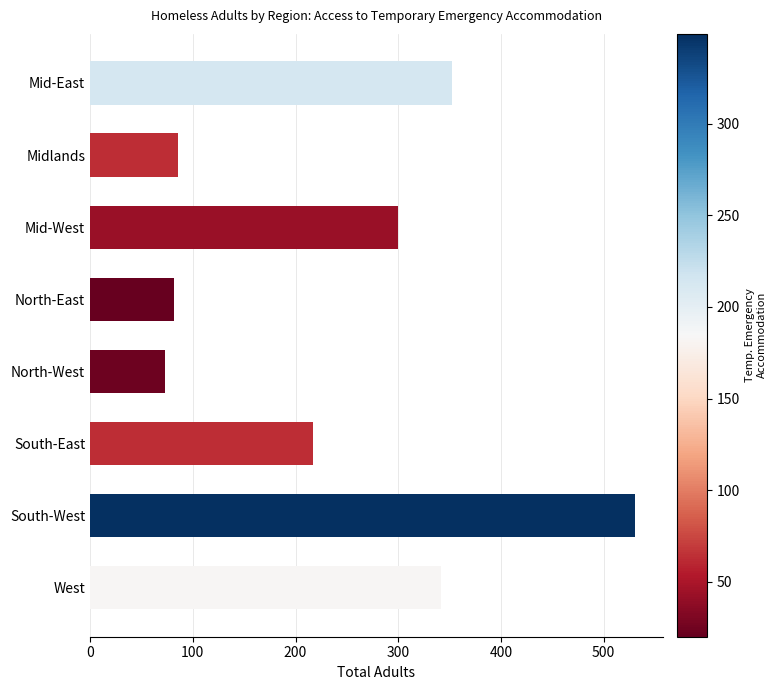

What is the approximate value at North-West, to the nearest 5?

75